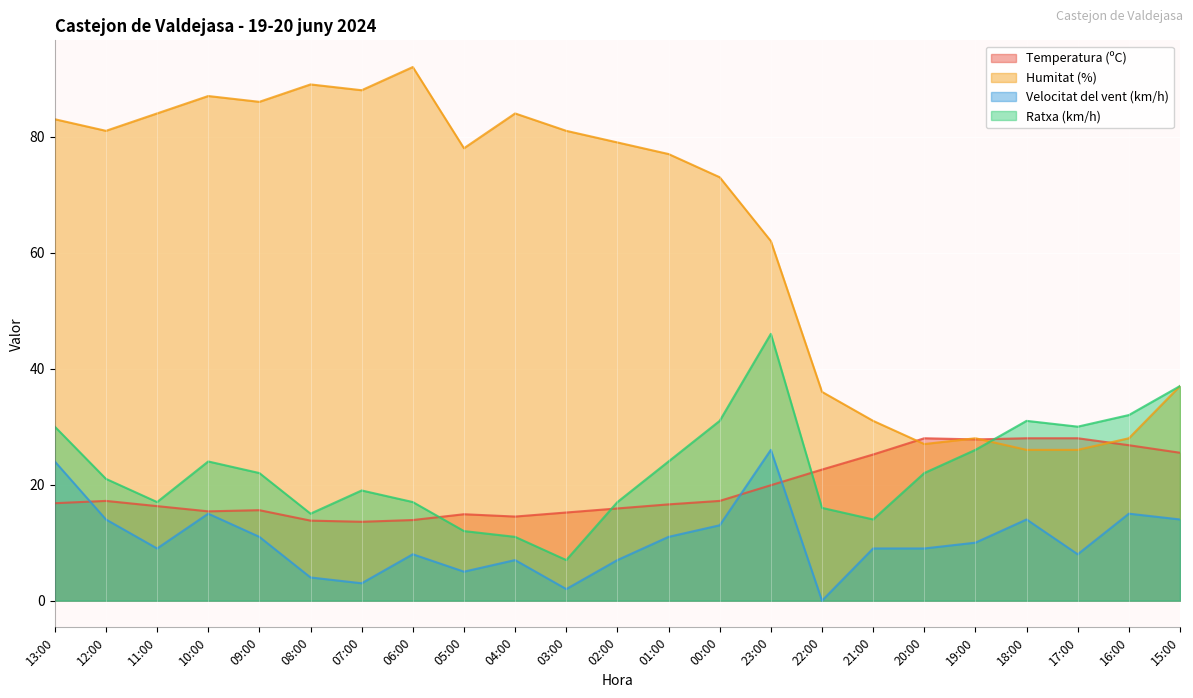

Which series has the widest spread of values?

Humitat (%)